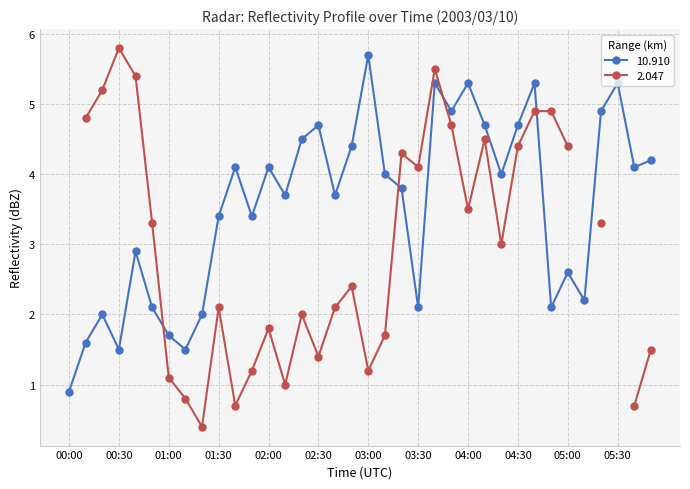

What is the difference between the values at 05:20 and 02:20?

0.4